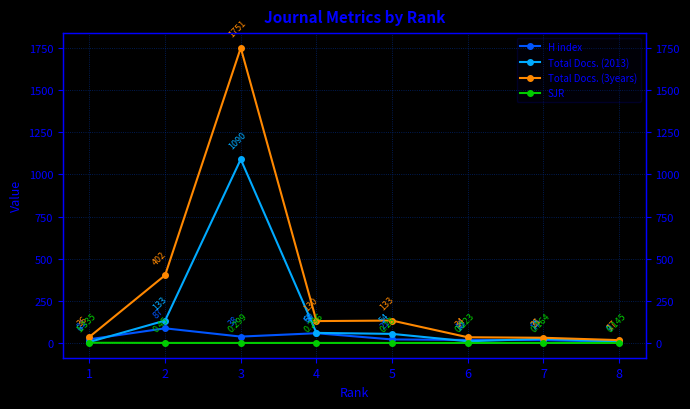

What is the minimum value shown in the chart?

0.1